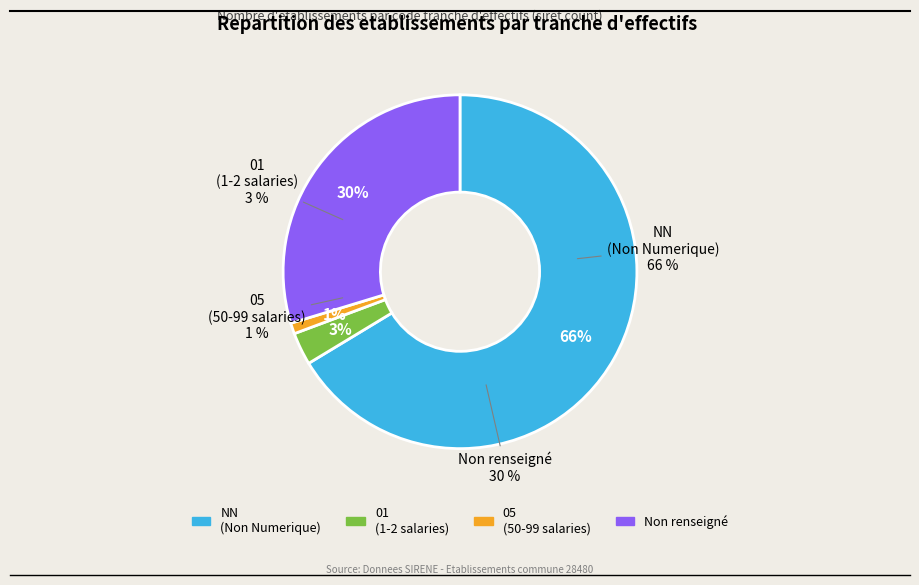

What is the change in value from 01 to ?

+27